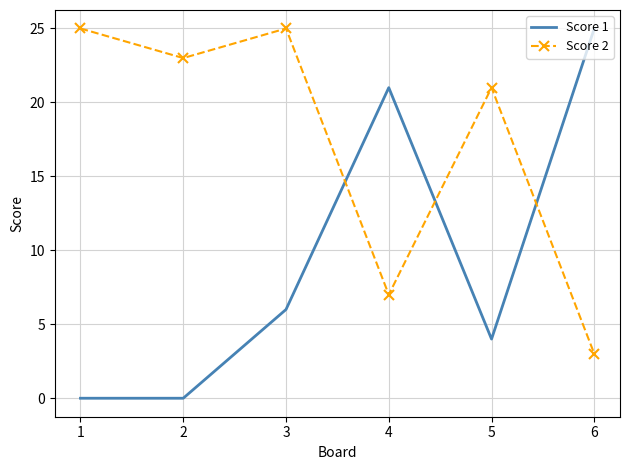

Reading right to left, transcribe all the data shown in this chart.

Score 1: 25	4	21	6	0	0
Score 2: 3	21	7	25	23	25